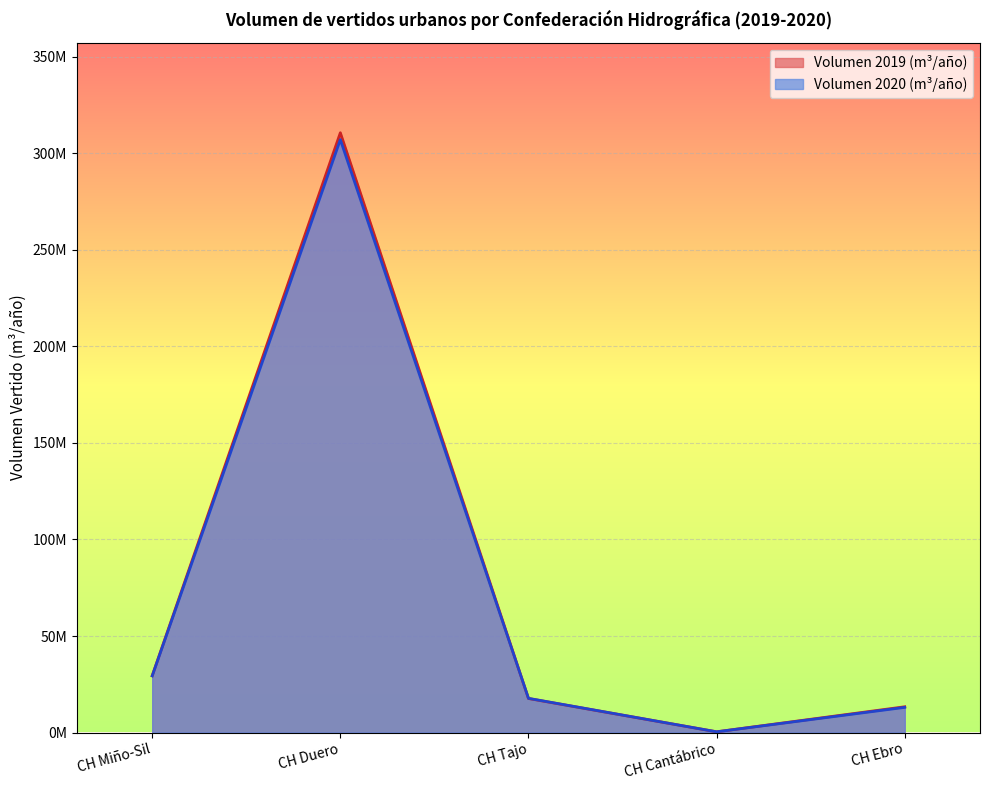

Reading right to left, extract all data points from this chart.

Nº vertidos 2019: CH Ebro=13351669	CH Cantábrico=401066	CH Tajo=17643673	CH Duero=310630222	CH Miño-Sil=29428761
Nº vertidos 2020: CH Ebro=13052803	CH Cantábrico=386906	CH Tajo=17716397	CH Duero=307064322	CH Miño-Sil=29340091